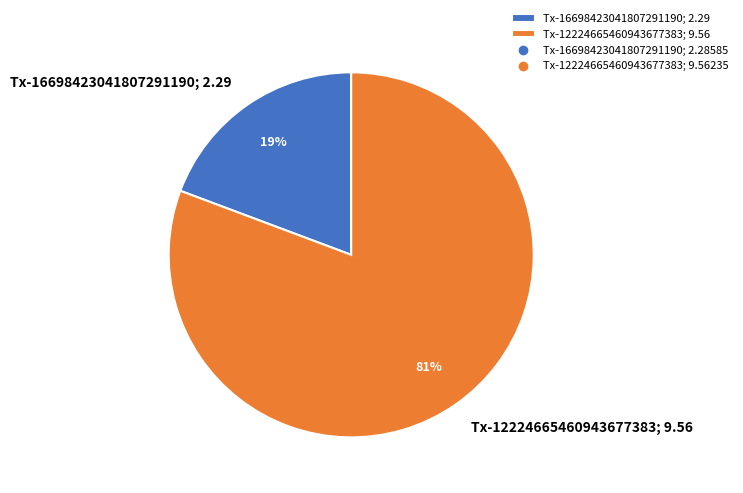

To the nearest percent, what is the average slice percentage?

50%